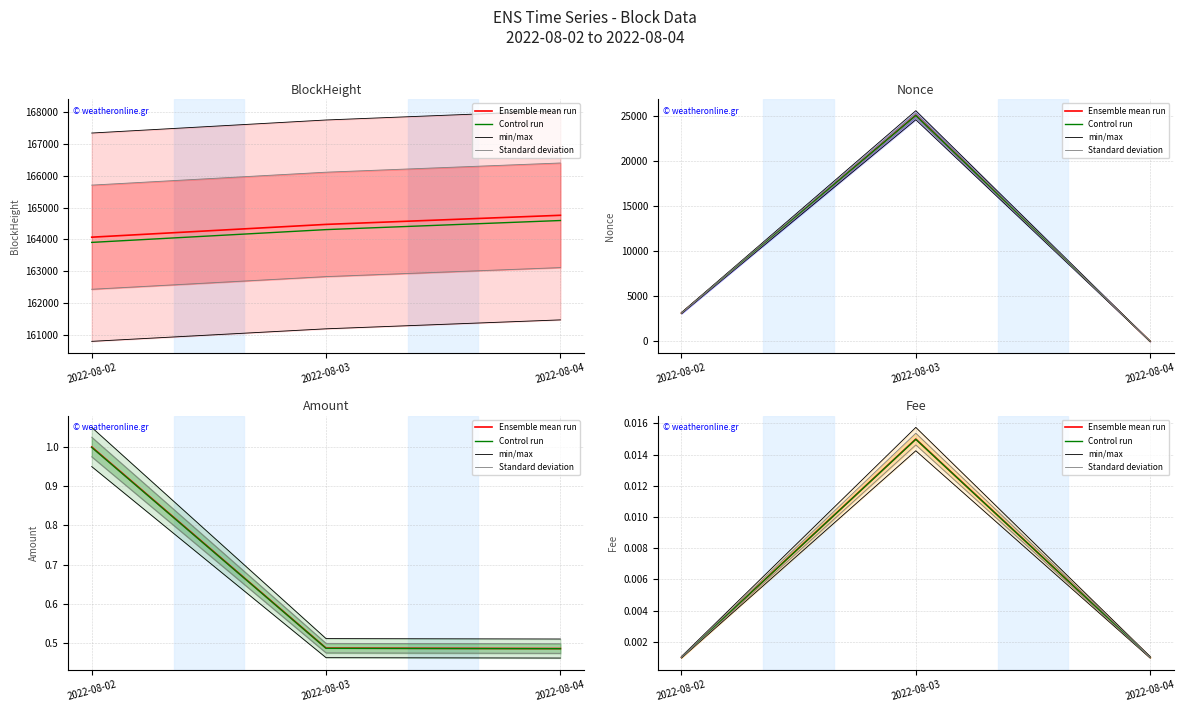

How many lines are shown in the chart?

4